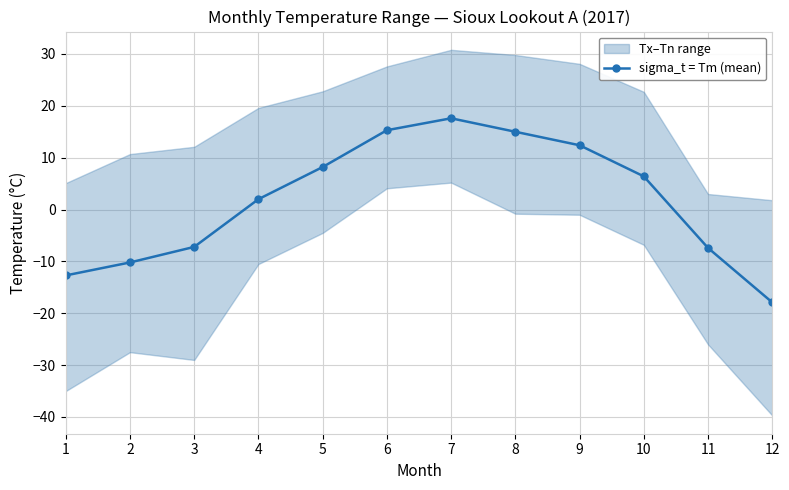

What is the difference between the second highest and minimum values?

33.2